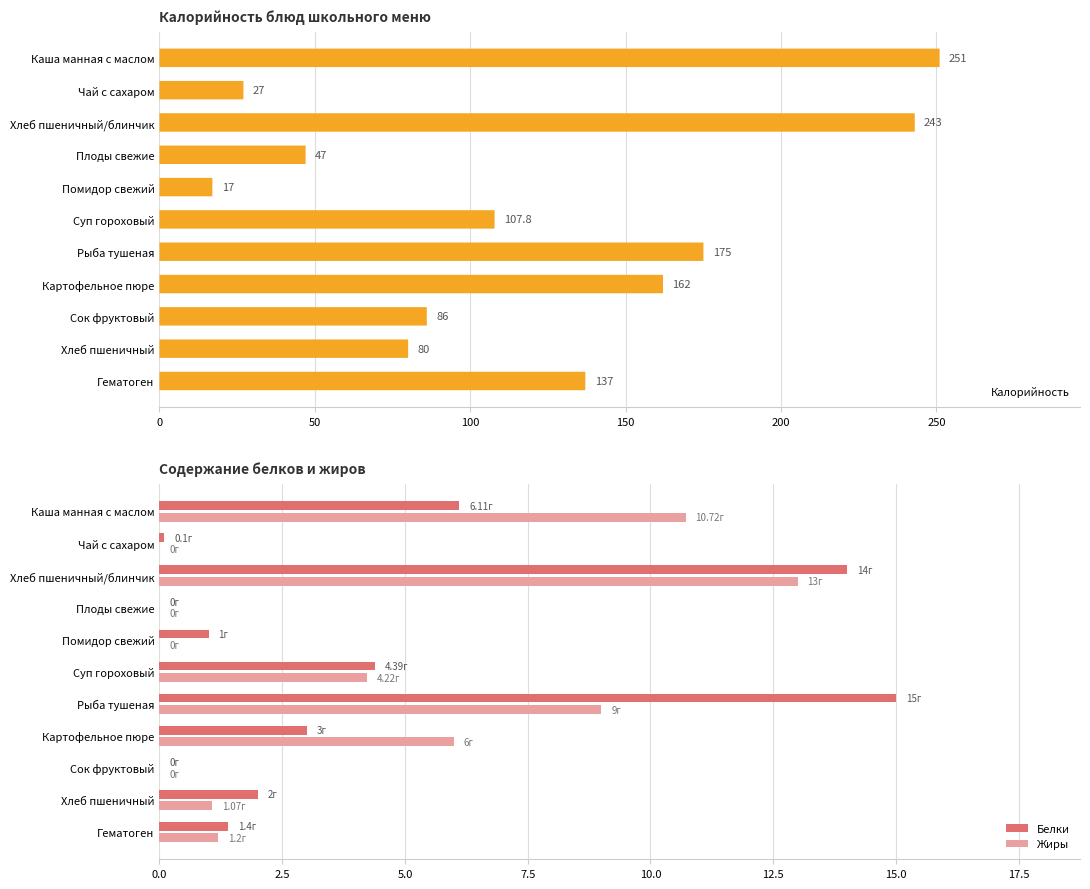

What is the sum of the Жиры values at Каша манная с маслом and Сок фруктовый?

10.7